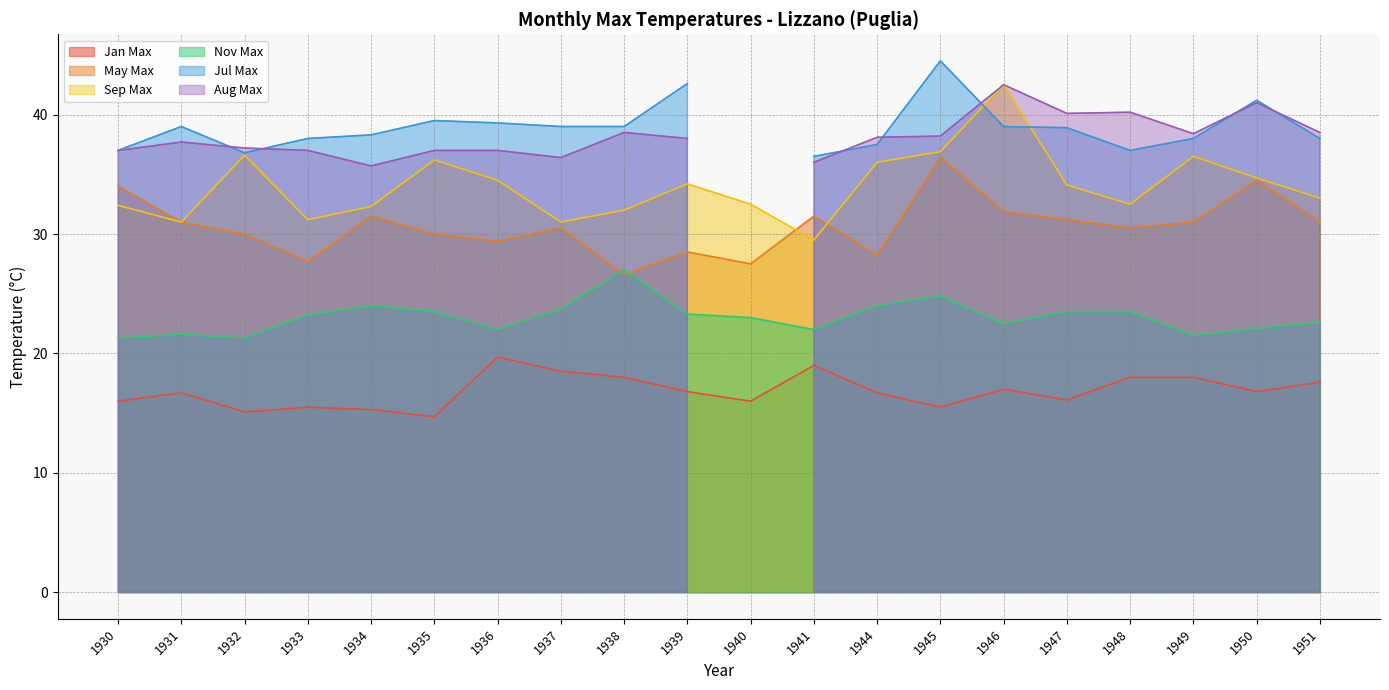

Is it true that May Max equals 27.7 at 1933?

True